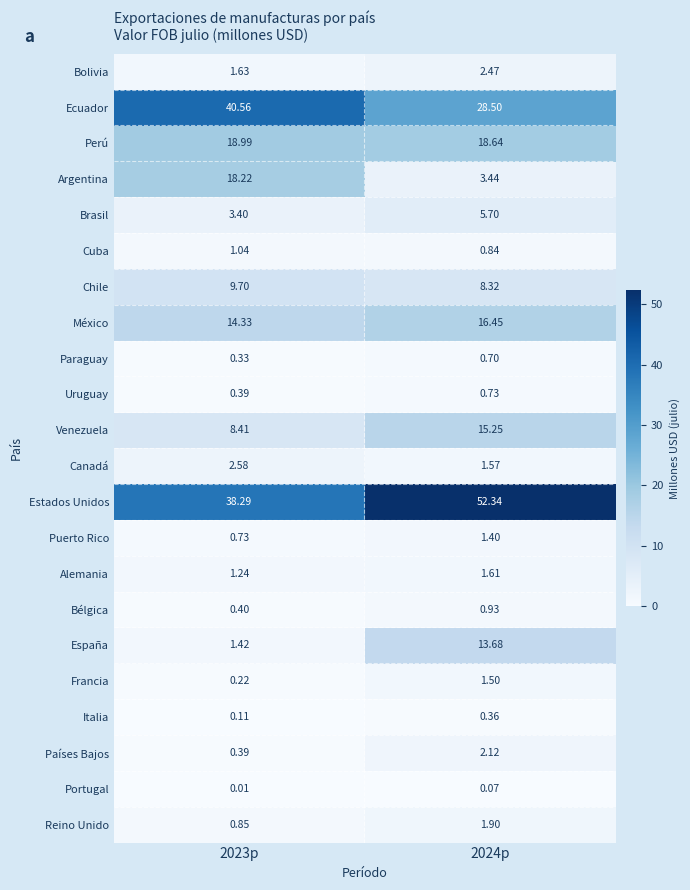

Which series changed the most between 2023p and 2024p?

Argentina